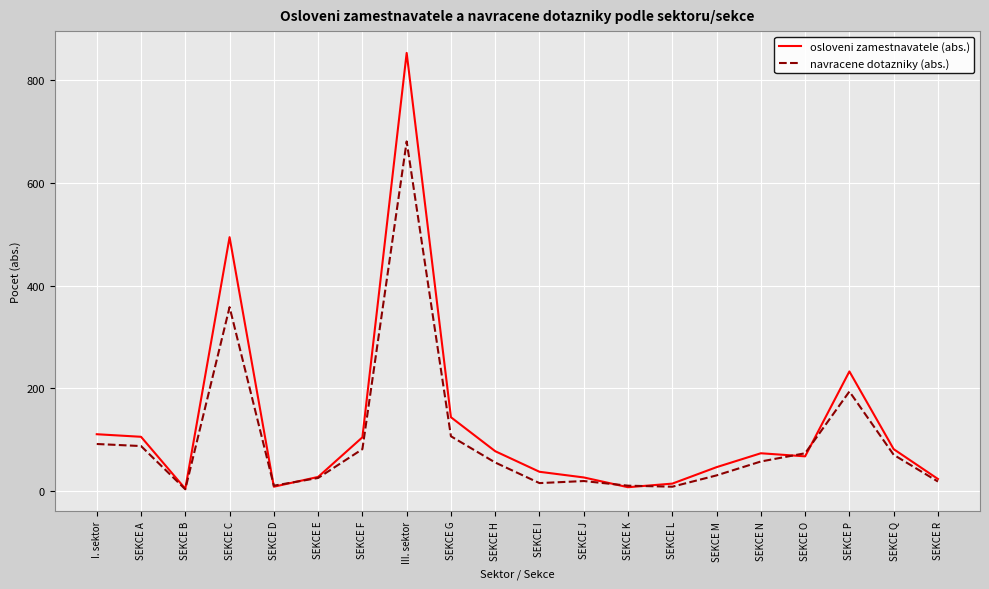

Does the chart have visible grid lines?

Yes